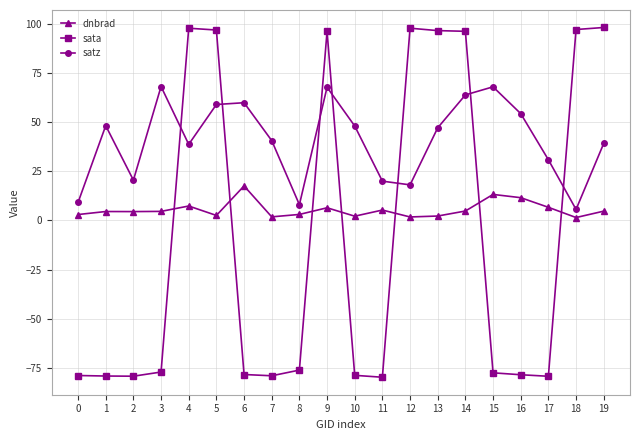

What is the minimum value for sata?

-79.7